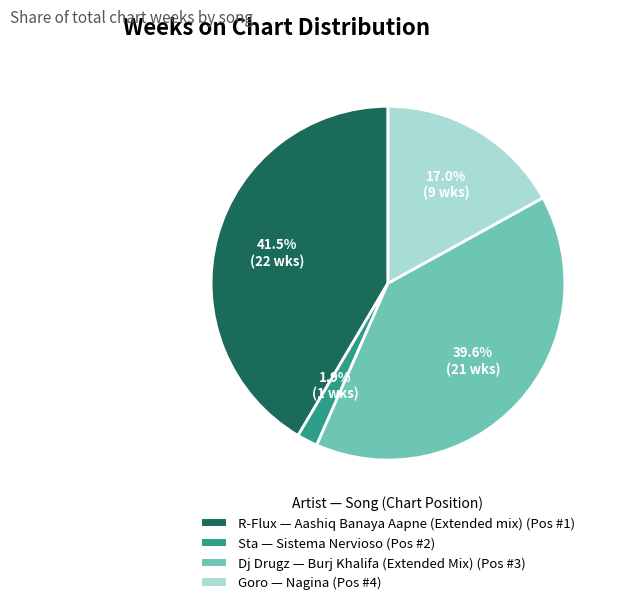

Is there a majority slice in this chart?

No